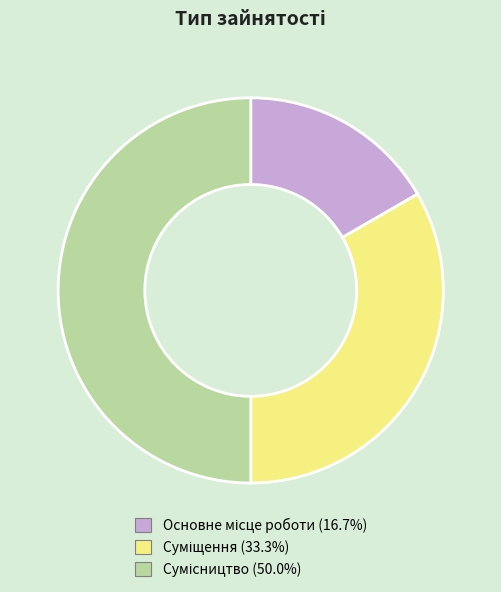

What is the total percentage of Основне місце роботи and Сумісництво?

66.7%